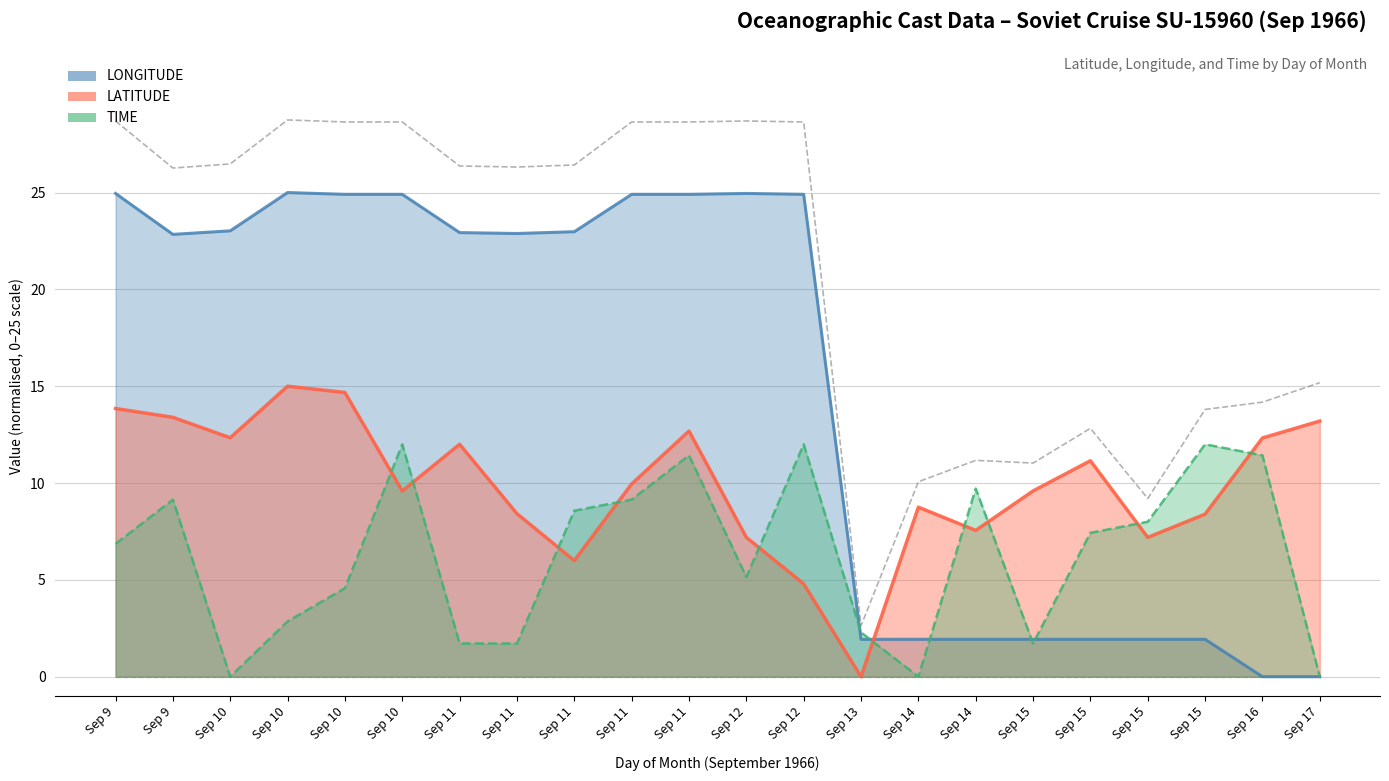

The value of LONGITUDE at Sep 15 is 1.9. True or false?

True